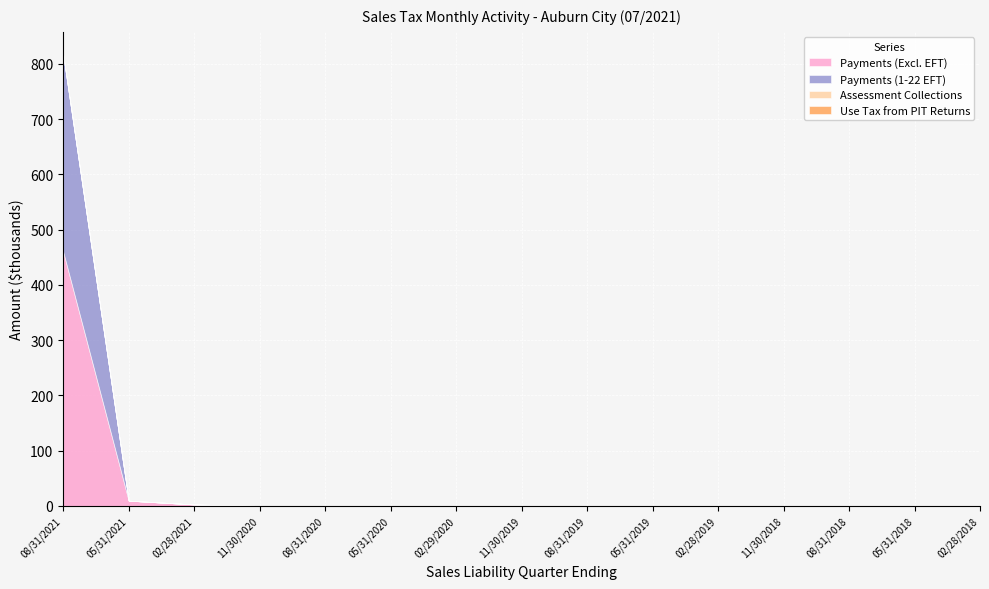

Which category has the lowest value across all series?

02/28/2018